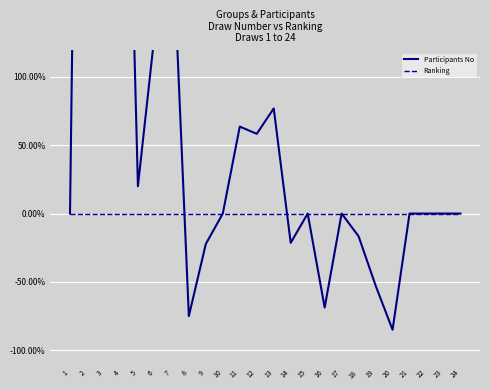

Reading left to right, what are all the values shown in this chart?

Participants No: 0.0	950.0	333.3	500.0	20.0	133.3	214.3	-75.0	-22.2	0.0	63.6	58.3	76.9	-21.4	0.0	-68.8	0.0	-16.7	-52.6	-85.0	0.0	0.0	0.0	0.0
Ranking: 0.0	0.0	0.0	0.0	0.0	0.0	0.0	0.0	0.0	0.0	0.0	0.0	0.0	0.0	0.0	0.0	0.0	0.0	0.0	0.0	0.0	0.0	0.0	0.0